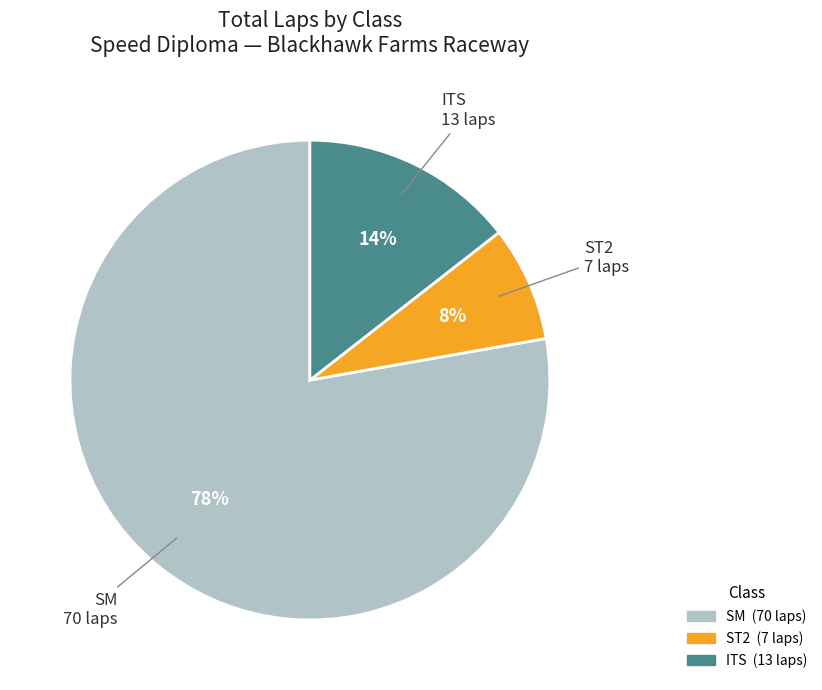

Is there any slice that represents more than half of the pie?

Yes